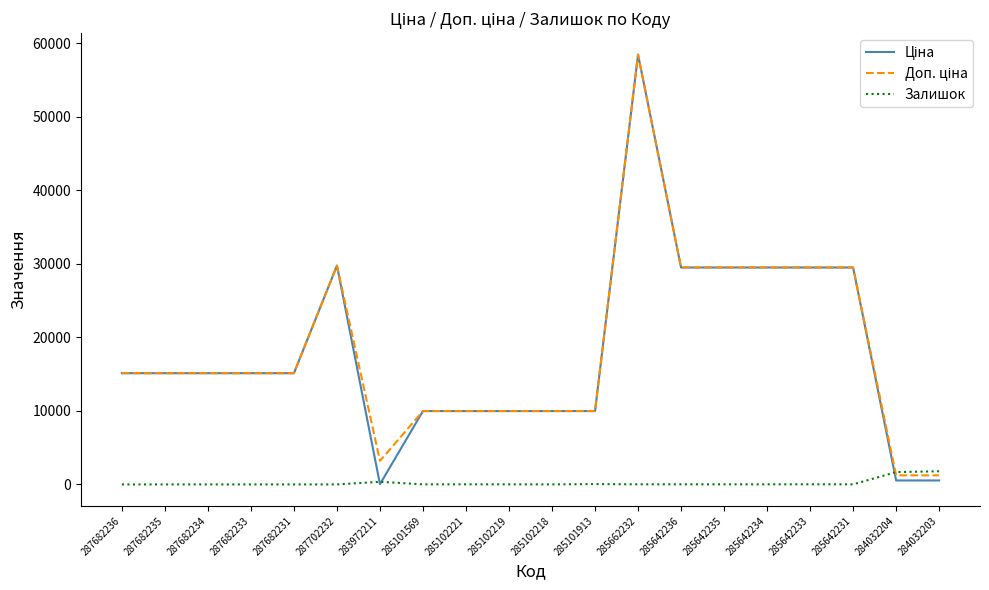

True or false: Залишок has a value of 360.0 at 283972211.

True